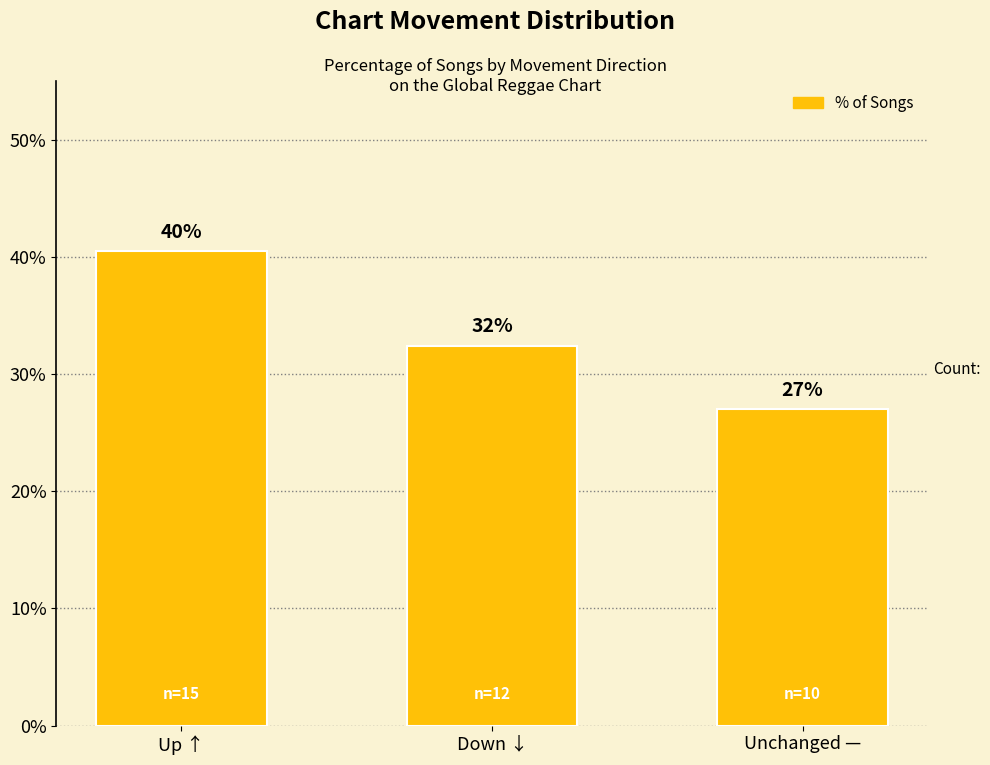

Does the chart contain any negative values?

No